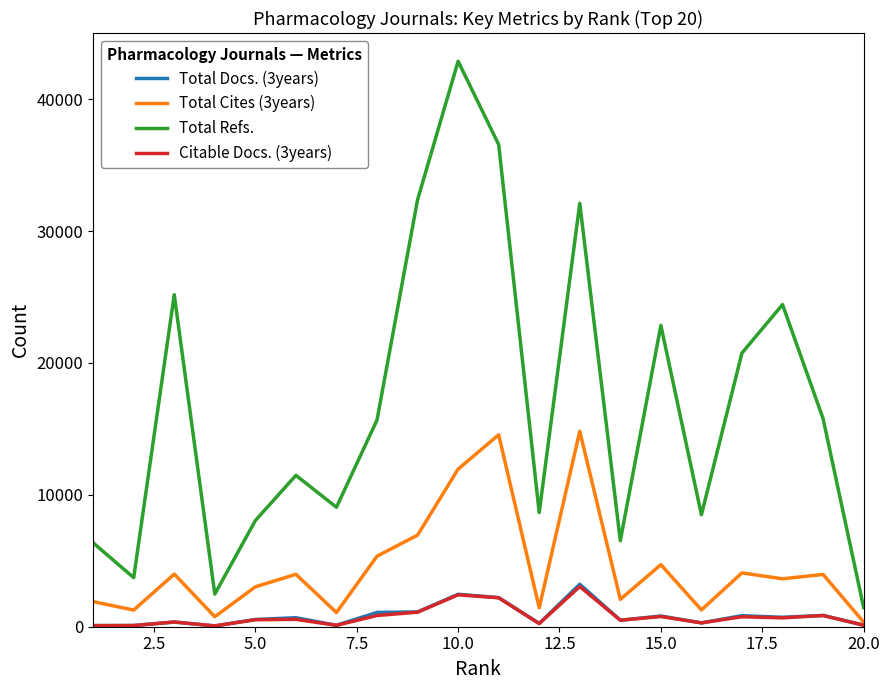

True or false: Total Refs. and Total Cites (3years) cross at least once.

False